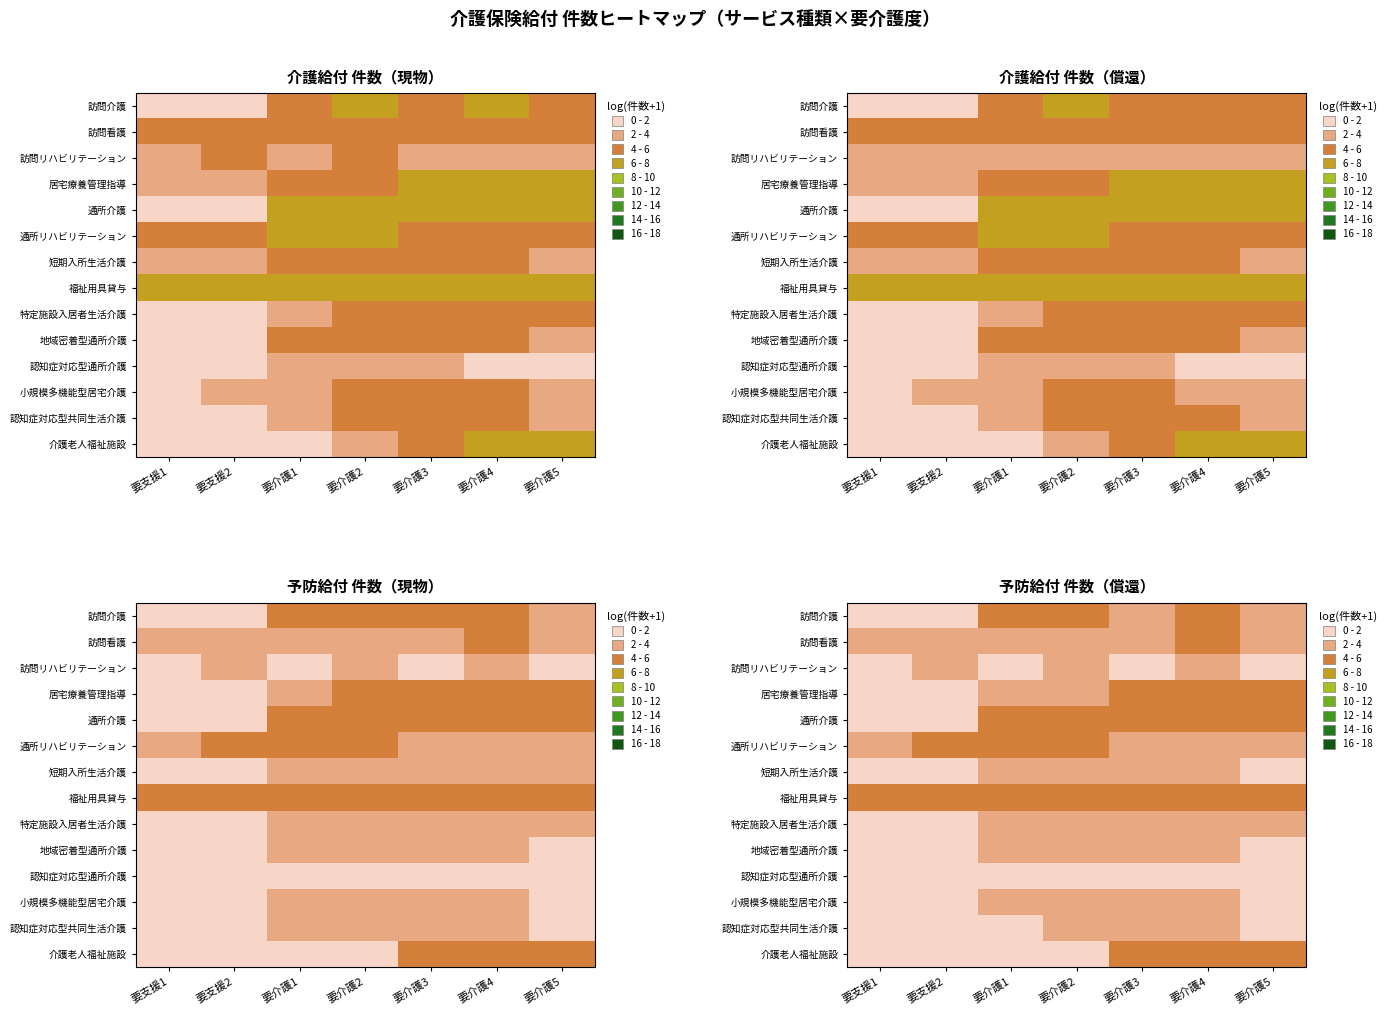

Rank the series at 要介護1 from highest to lowest value.

通所介護, 福祉用具貸与, 通所リハビリテーション, 訪問介護, 地域密着型通所介護, 訪問看護, 居宅療養管理指導, 短期入所生活介護, 小規模多機能型居宅介護, 特定施設入居者生活介護, 認知症対応型共同生活介護, 訪問リハビリテーション, 認知症対応型通所介護, 介護老人福祉施設